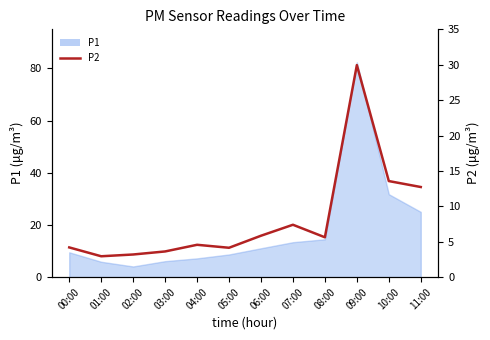

At which category does the chart reach its peak across all series?

09:00